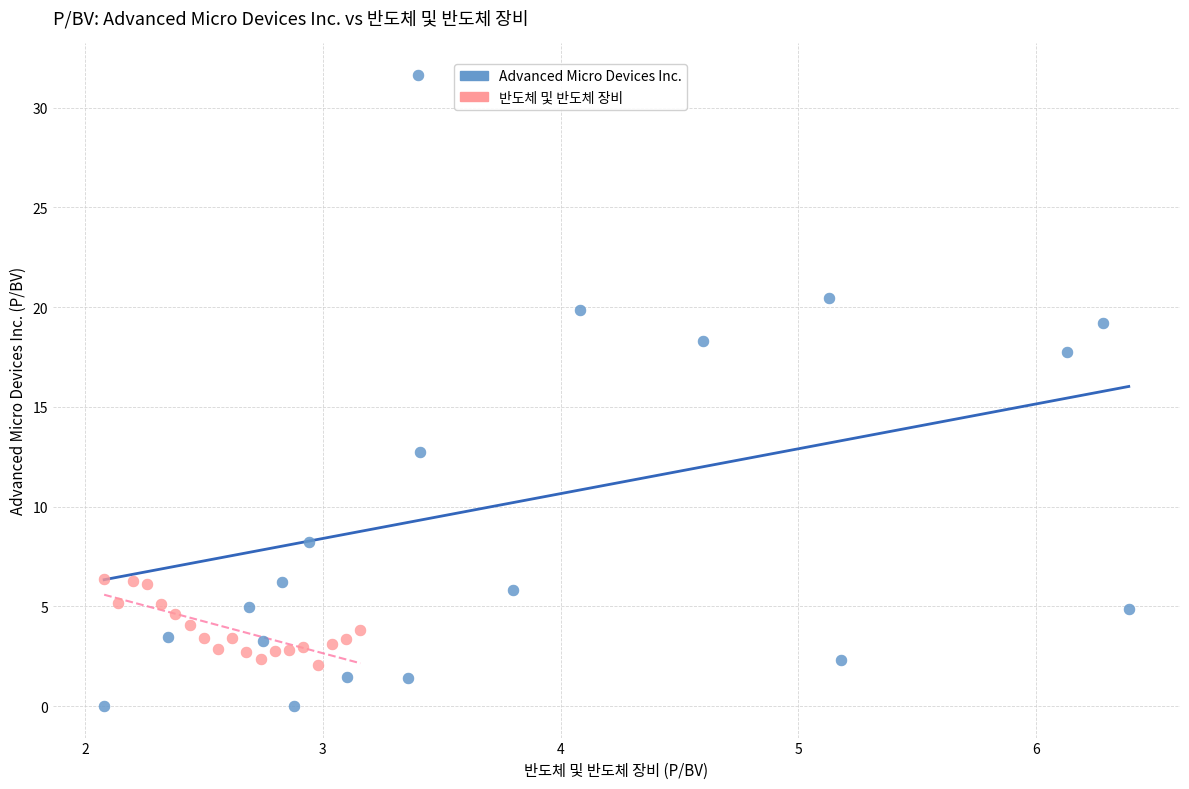

Which series reaches the maximum Y coordinate?

Advanced Micro Devices Inc.